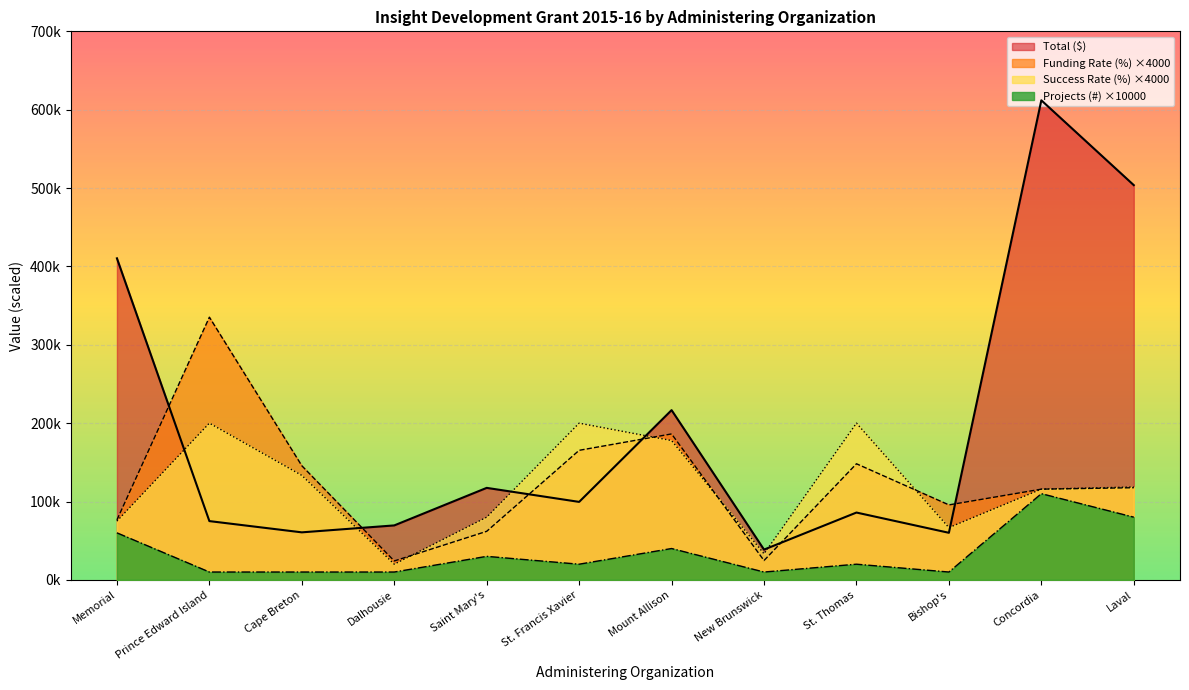

Which series has the largest total across all categories?

Total ($)